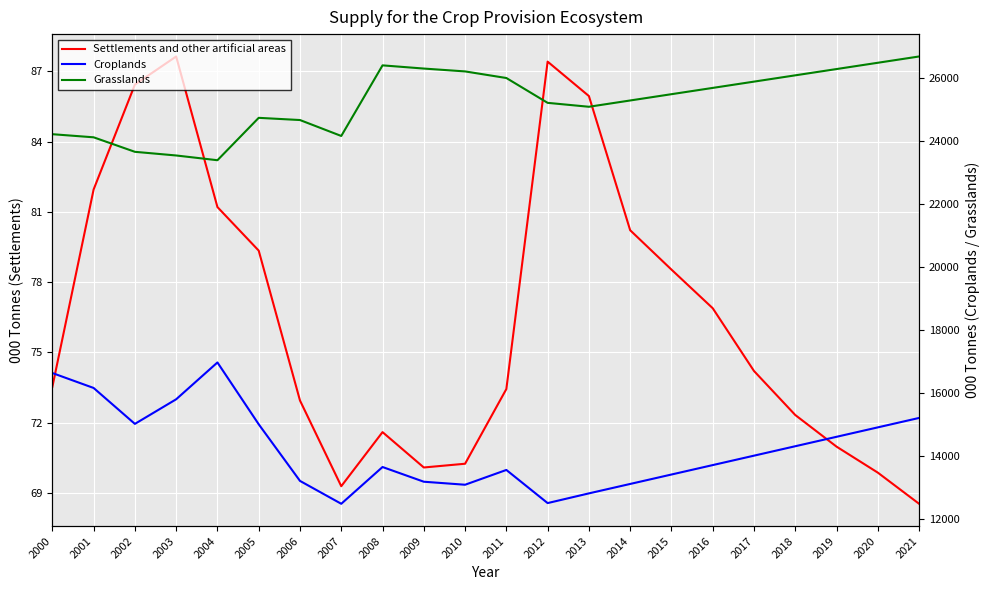

Is the value of Croplands at 2008 greater than the value of Grasslands at 2012?

No